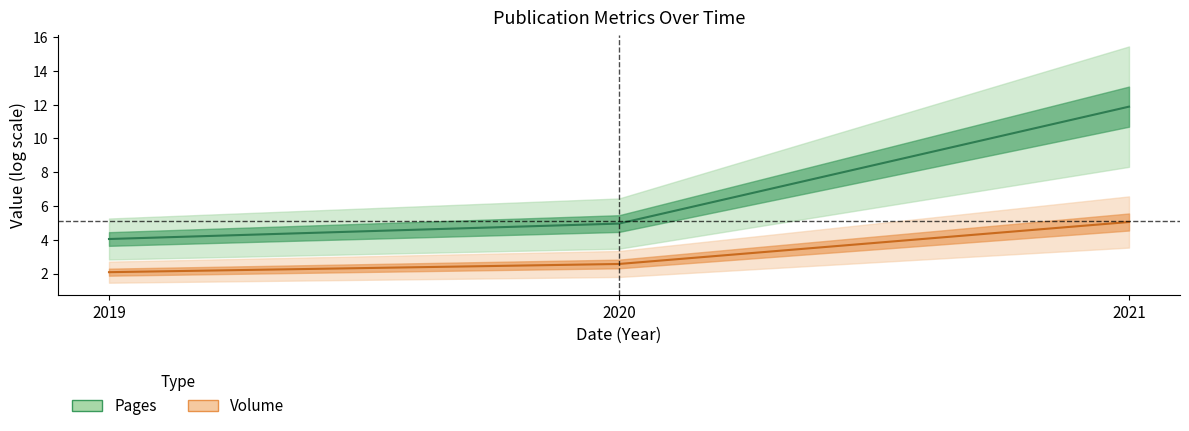

Which series has the widest spread of values?

Pages